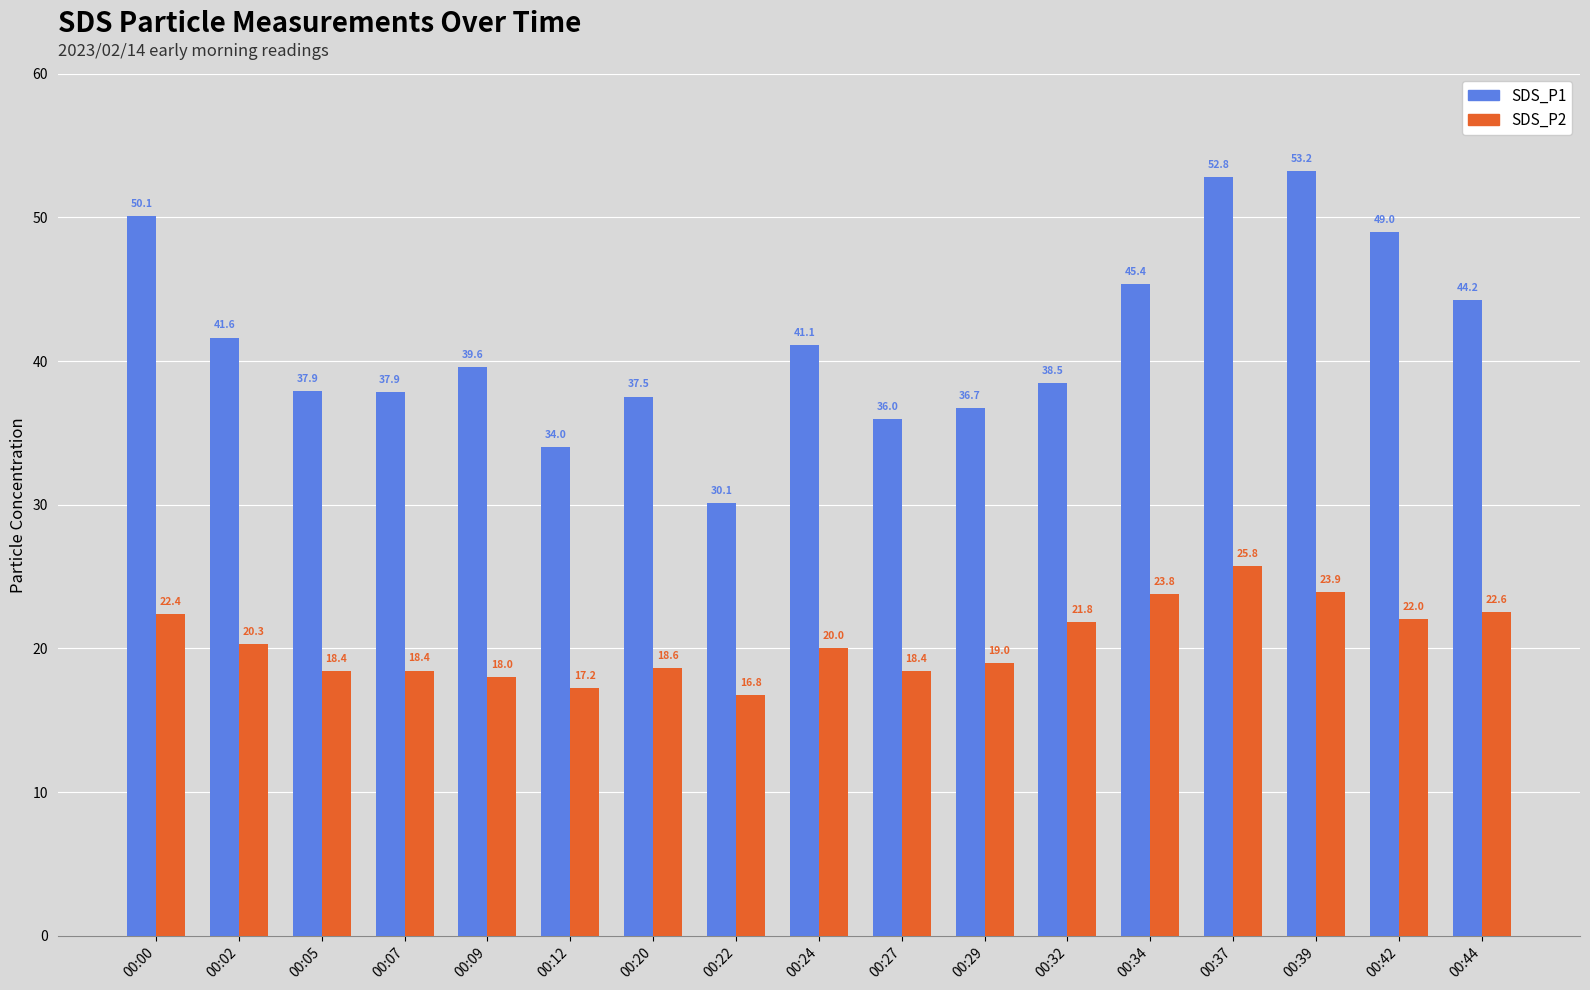

Is it true that SDS_P2 equals 3.9 at 00:22?

False